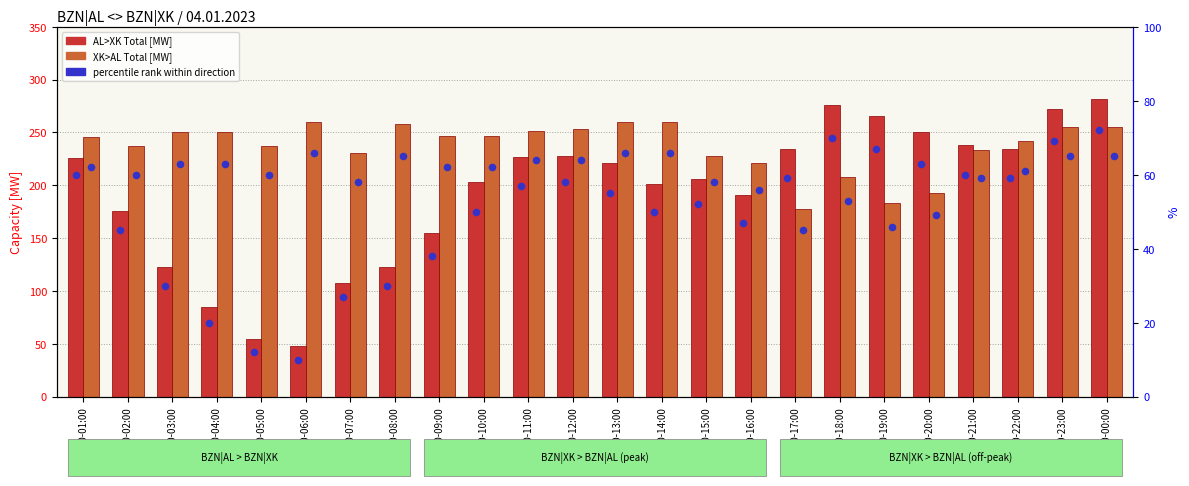

At which category is the sum across all series the highest?

23:00-00:00